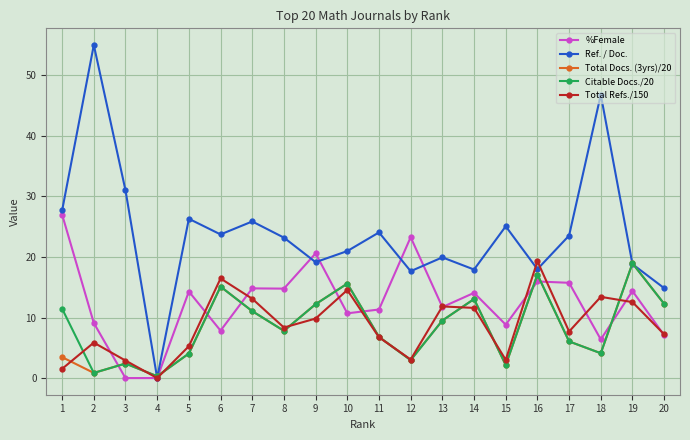

What is the greatest value displayed?

55.0